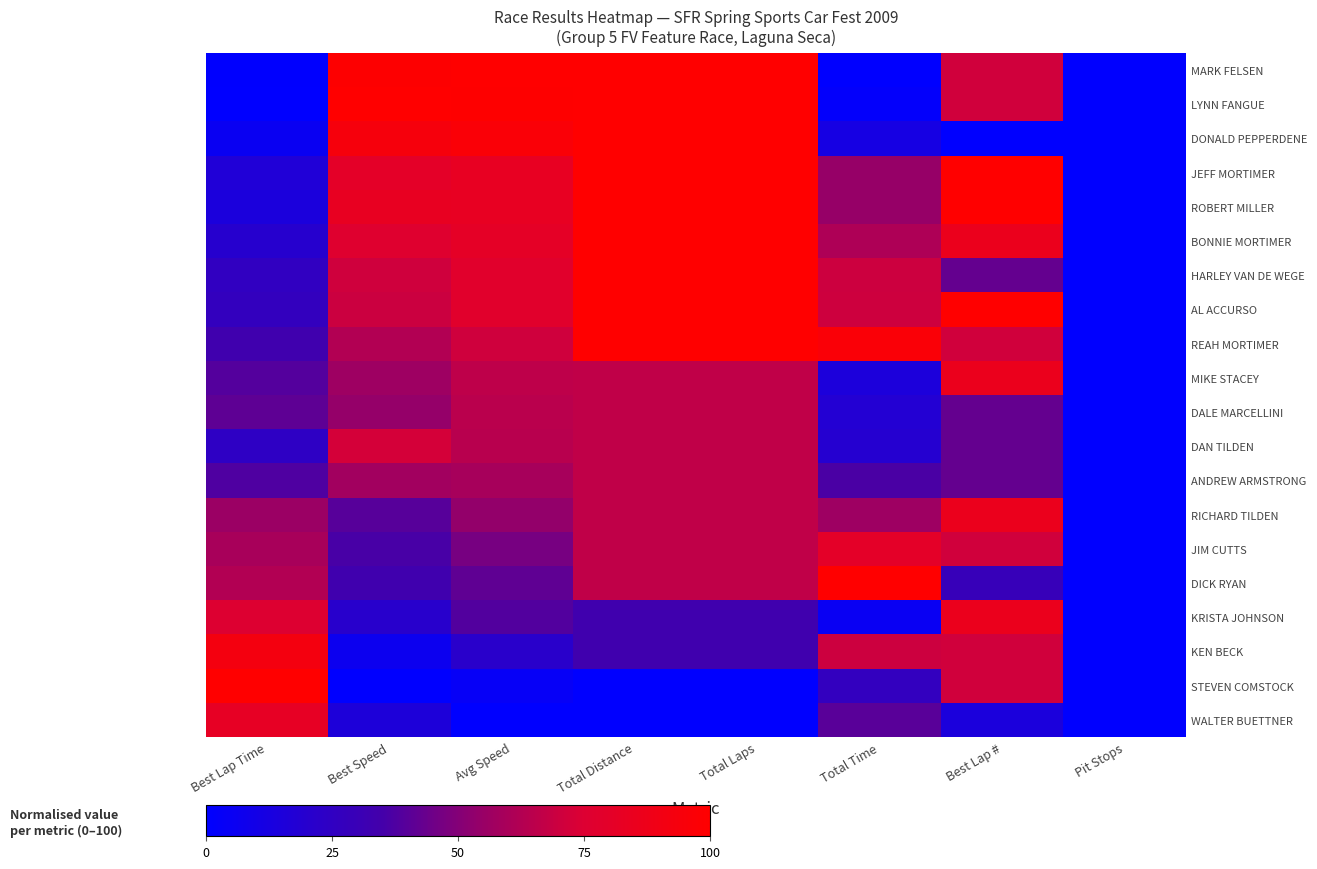

What is the total value across all series at Total Time?

887.5